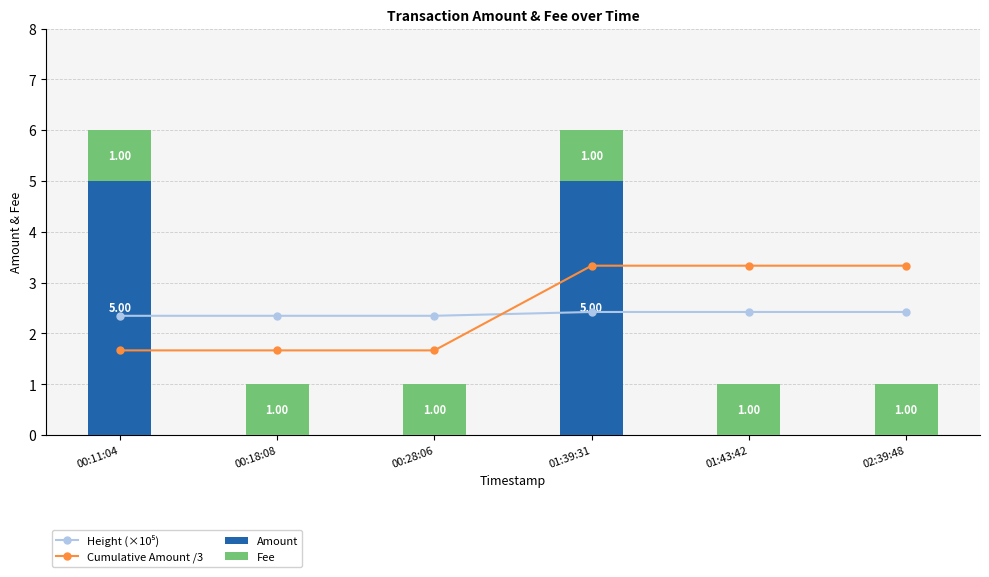

At how many categories does at least one series exceed 3?

4